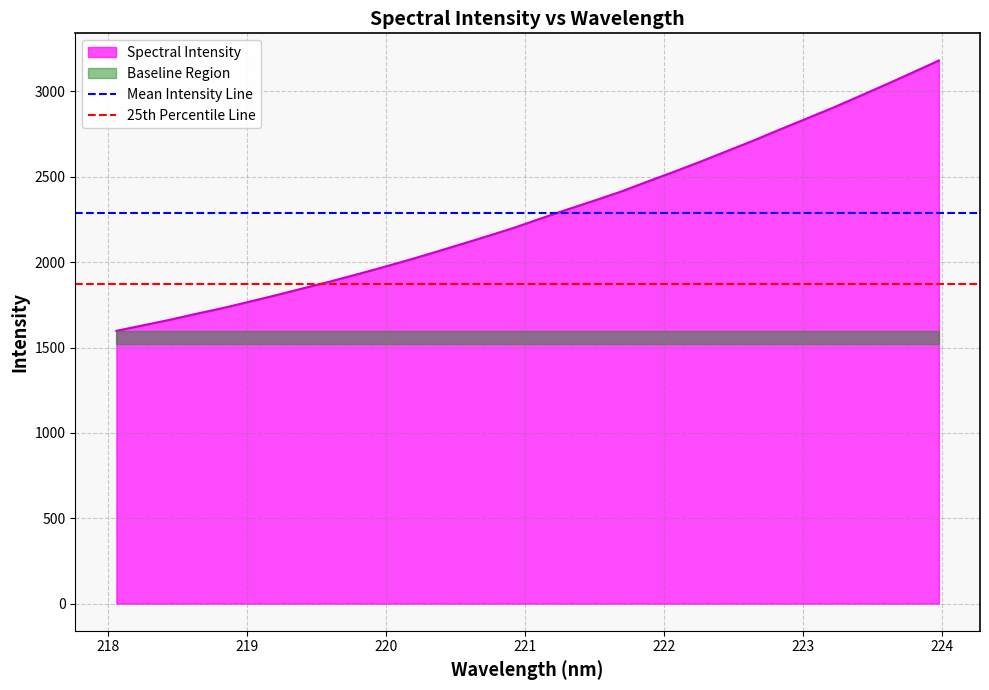

What is the minimum value for Spectral Intensity?

1598.0